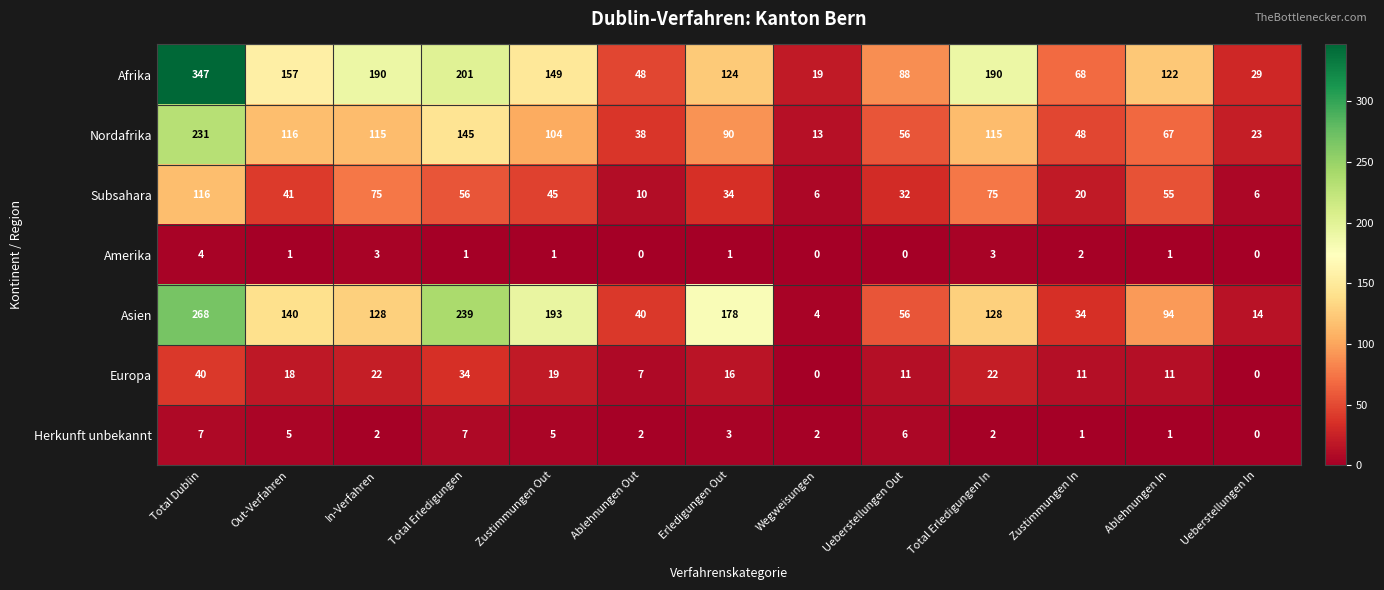

What is the total value across all series at Total Dublin?

1013